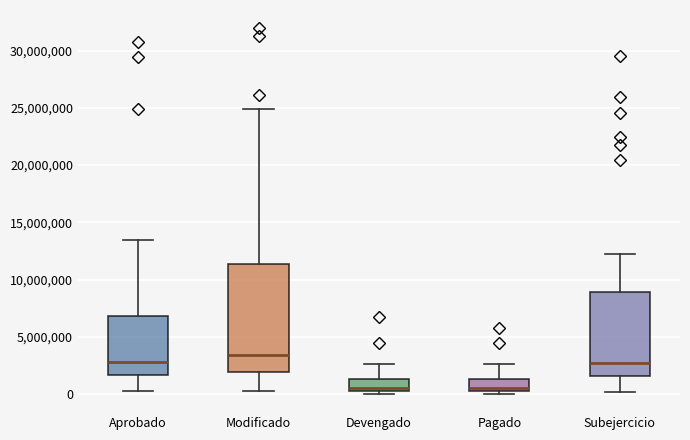

Where is the upper edge of the box for Devengado on the y-axis? The values are not printed on the chart, so give them approximately, as read against the axis.

1500000